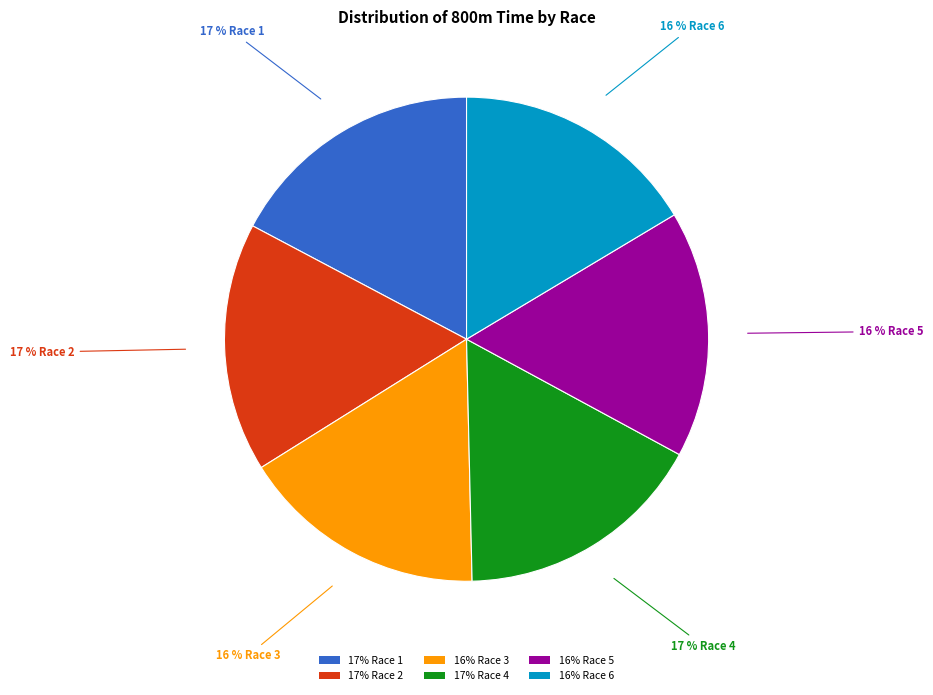

Do 17% Race 1 and 17% Race 4 together represent more than half of the pie?

No